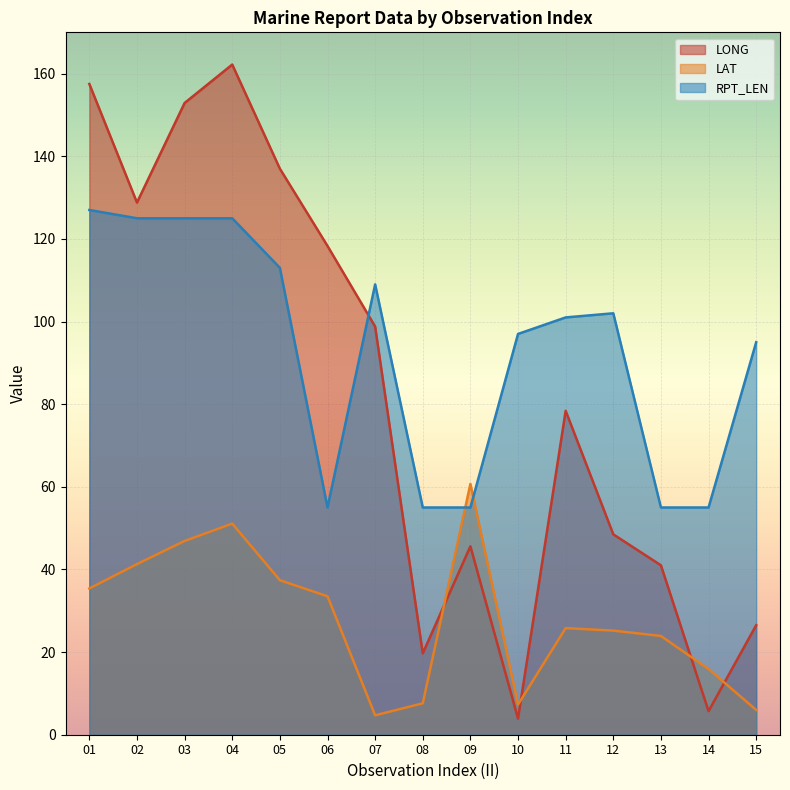

Reading right to left, list all the values displayed in this chart.

LONG: 15=26.5	14=5.7	13=41.0	12=48.5	11=78.4	10=3.9	09=45.6	08=19.7	07=98.8	06=118.3	05=137.0	04=162.2	03=152.9	02=128.8	01=157.5
LAT: 15=6.0	14=15.9	13=23.9	12=25.2	11=25.8	10=7.3	09=60.7	08=7.6	07=4.7	06=33.5	05=37.4	04=51.1	03=46.9	02=41.3	01=35.4
RPT_LEN: 15=95.0	14=55.0	13=55.0	12=102.0	11=101.0	10=97.0	09=55.0	08=55.0	07=109.0	06=55.0	05=113.0	04=125.0	03=125.0	02=125.0	01=127.0